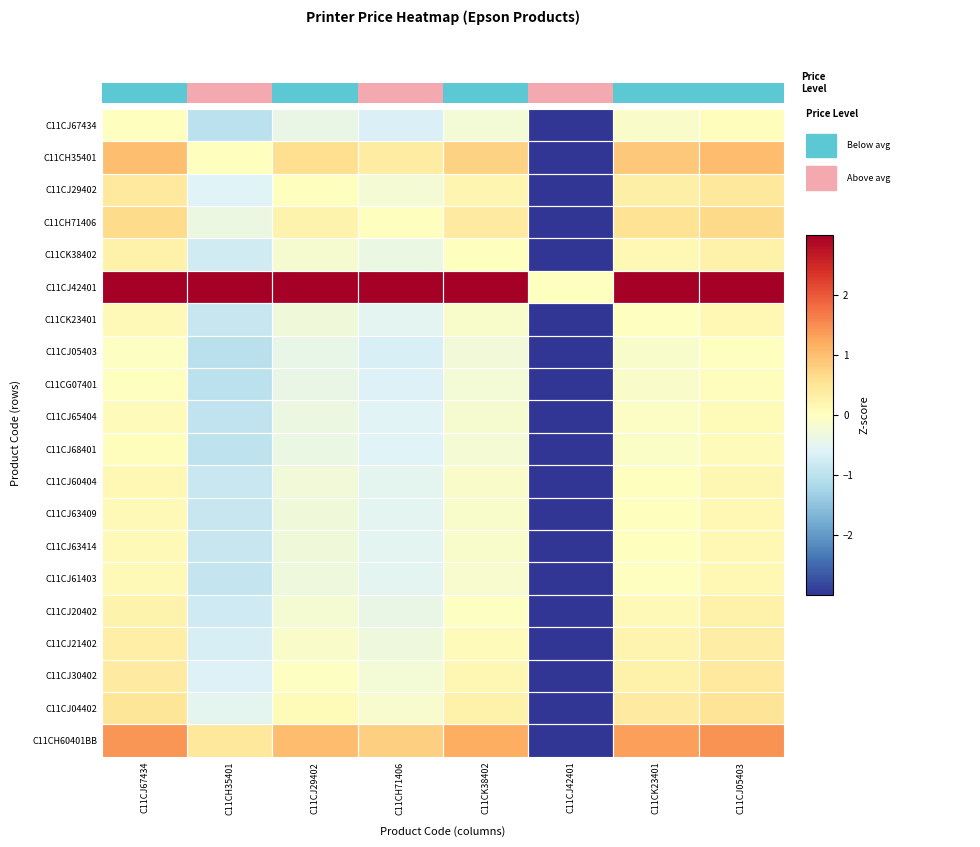

Is it true that C11CH60401BB equals 1.2 at C11CK38402?

True